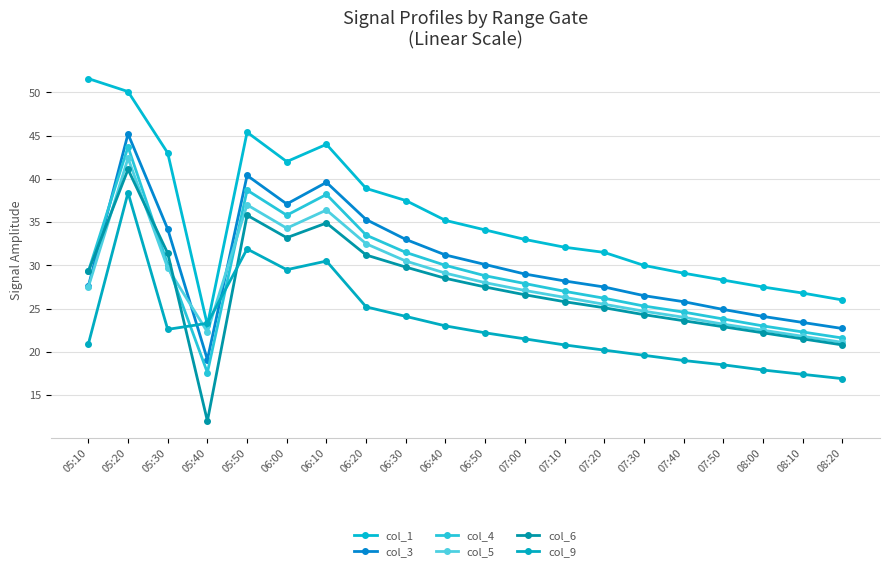

At which category is the sum across all series the highest?

05:20